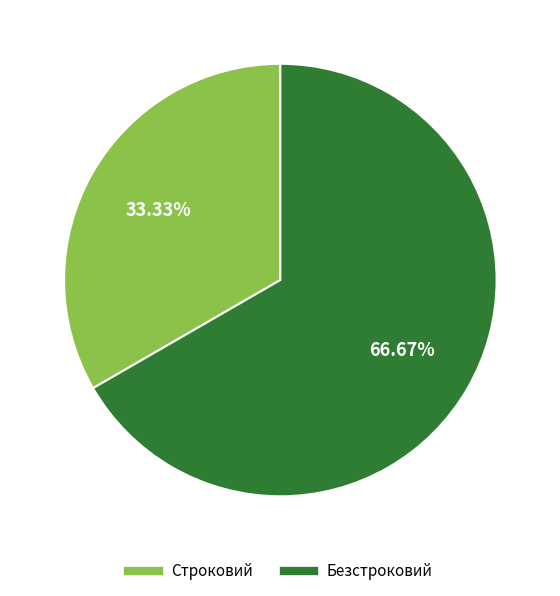

Which slice is the smallest?

Строковий